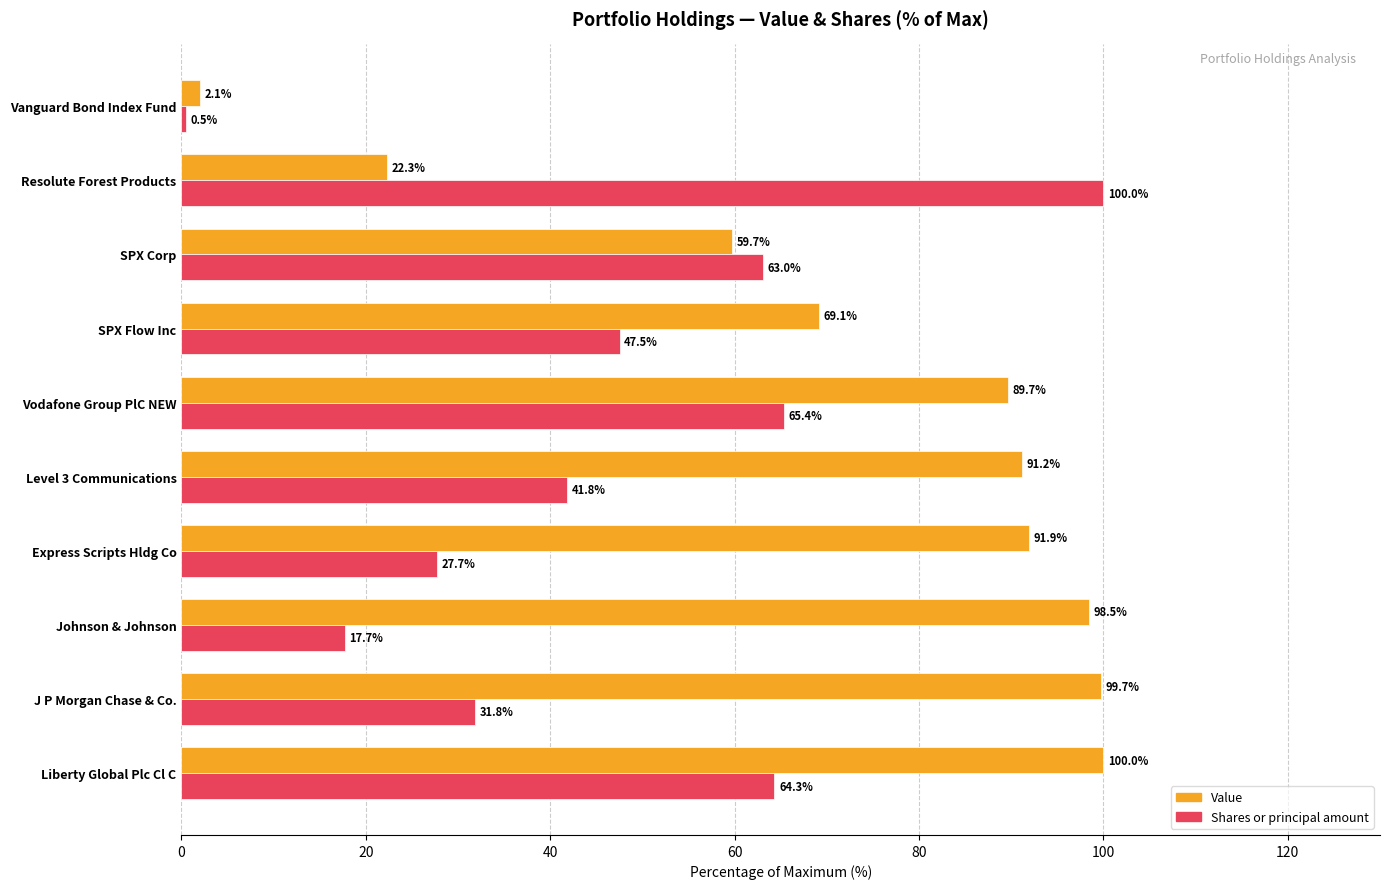

Count the number of data series in this chart.

2